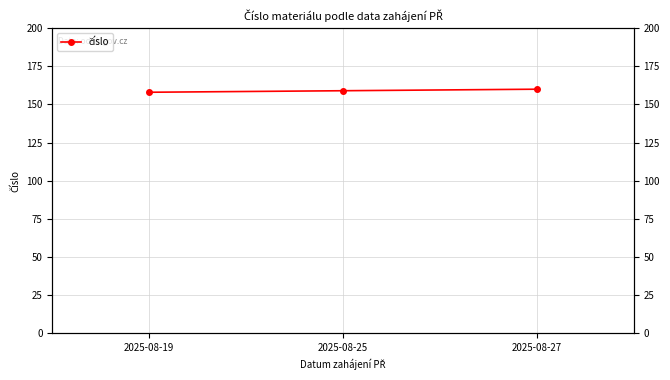

Rank the categories by value from lowest to highest.

2025-08-19, 2025-08-25, 2025-08-27